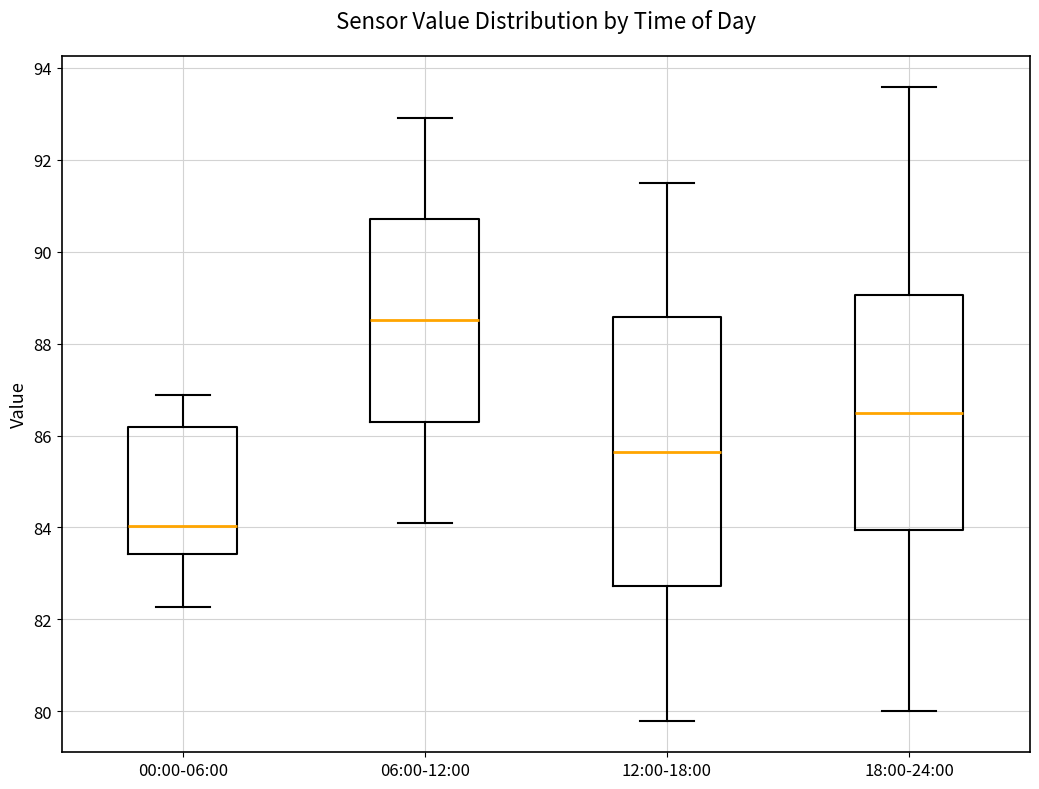

Which box has the highest median line?

06:00-12:00